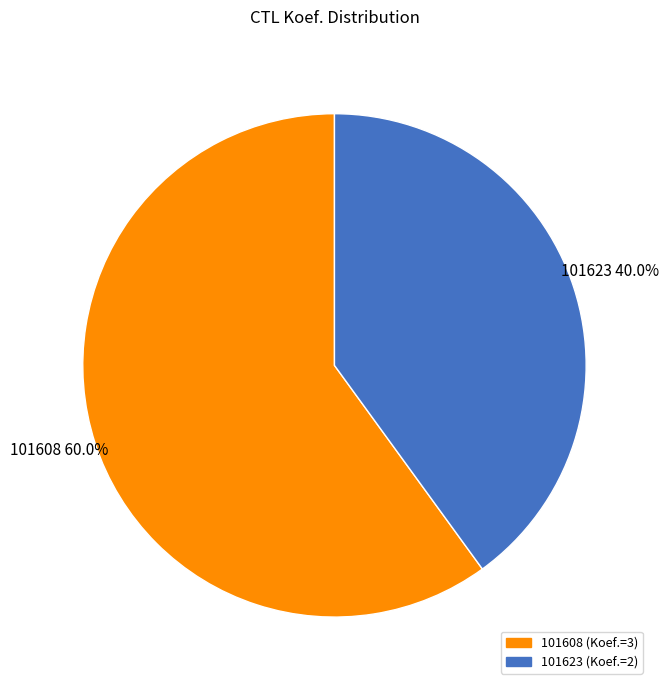

Does any single category account for the majority?

Yes